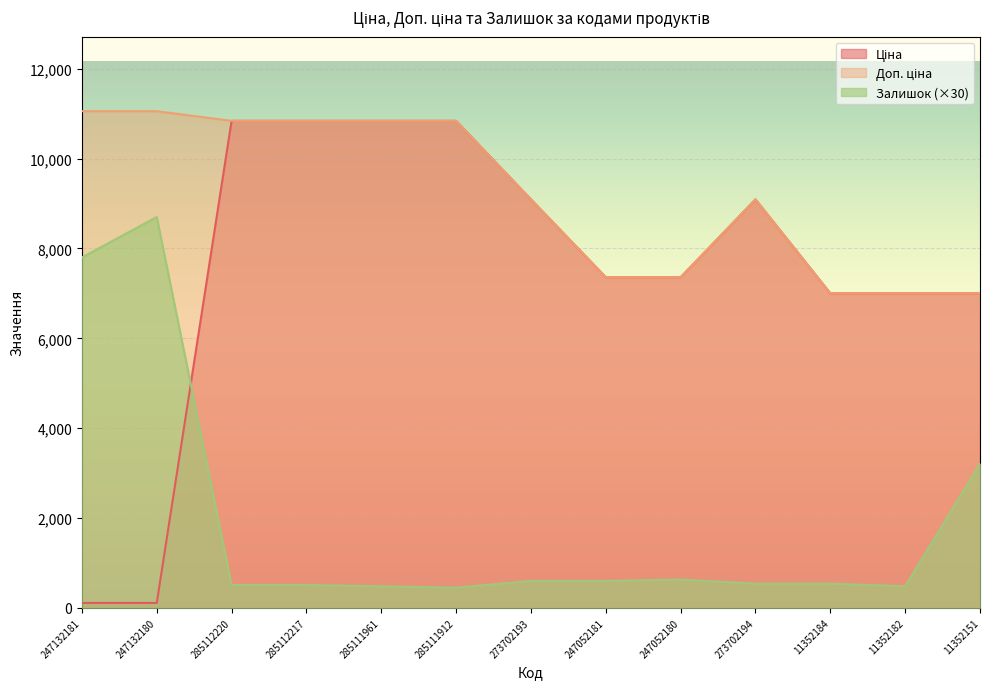

The Залишок series shows 306.9 at 247052181. True or false?

False